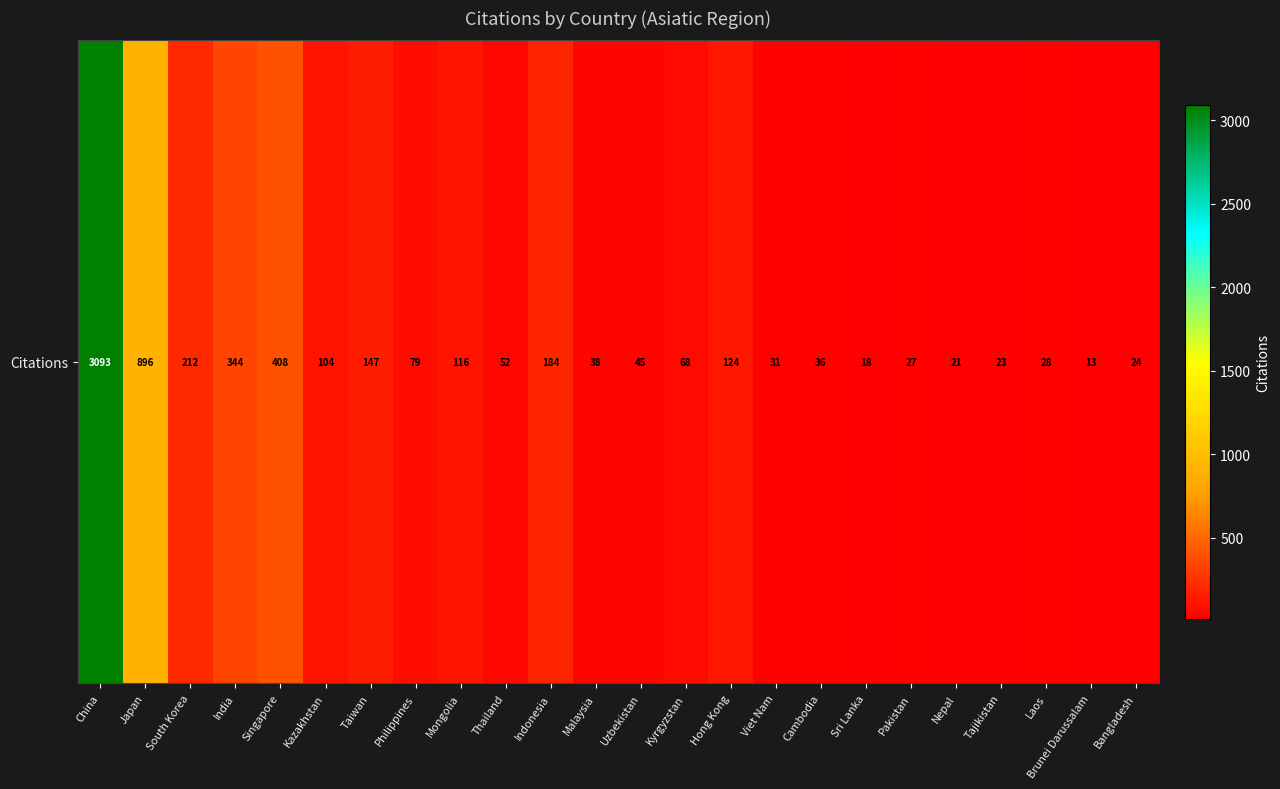

Reading left to right, transcribe all the data shown in this chart.

China=3093	Japan=896	South Korea=212	India=344	Singapore=408	Kazakhstan=104	Taiwan=147	Philippines=79	Mongolia=116	Thailand=52	Indonesia=184	Malaysia=38	Uzbekistan=45	Kyrgyzstan=68	Hong Kong=124	Viet Nam=31	Cambodia=36	Sri Lanka=18	Pakistan=27	Nepal=21	Tajikistan=23	Laos=28	Brunei Darussalam=13	Bangladesh=24